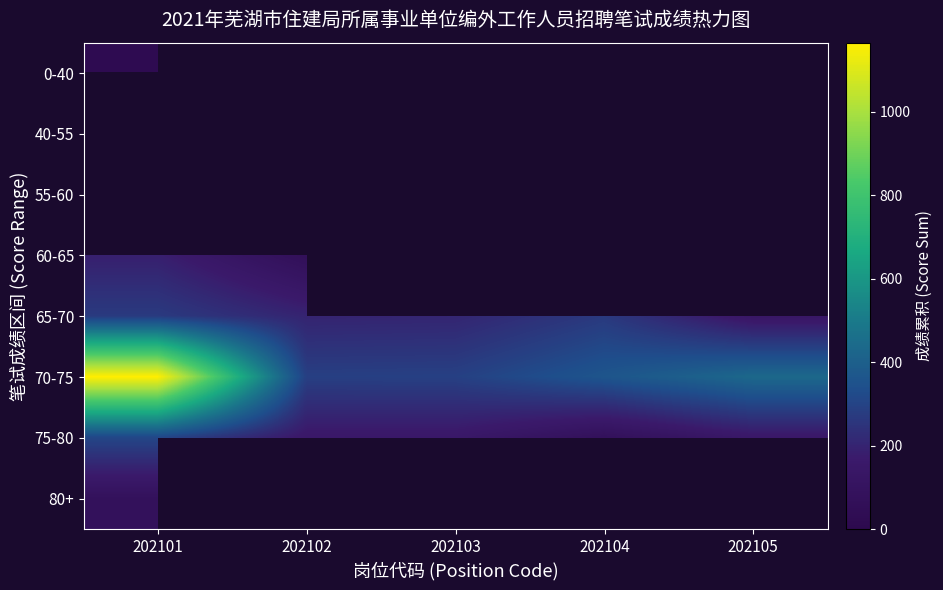

Is the value of 65-70 at 202102 greater than the value of 75-80 at 202105?

Yes